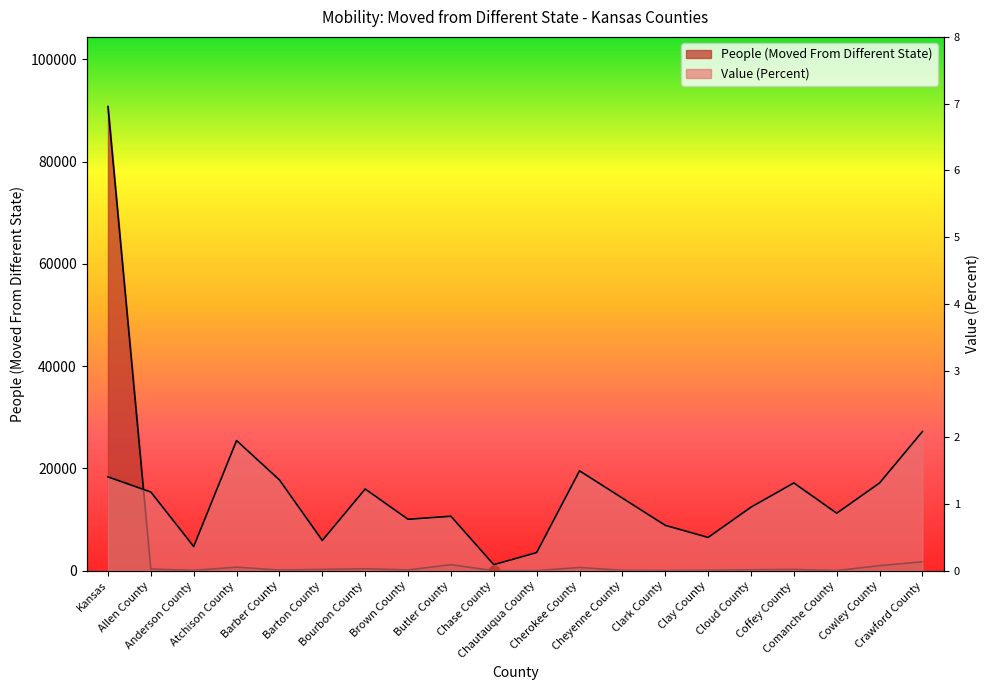

What are all the series names shown in the legend?

People (Moved From Different State), Value (Percent)